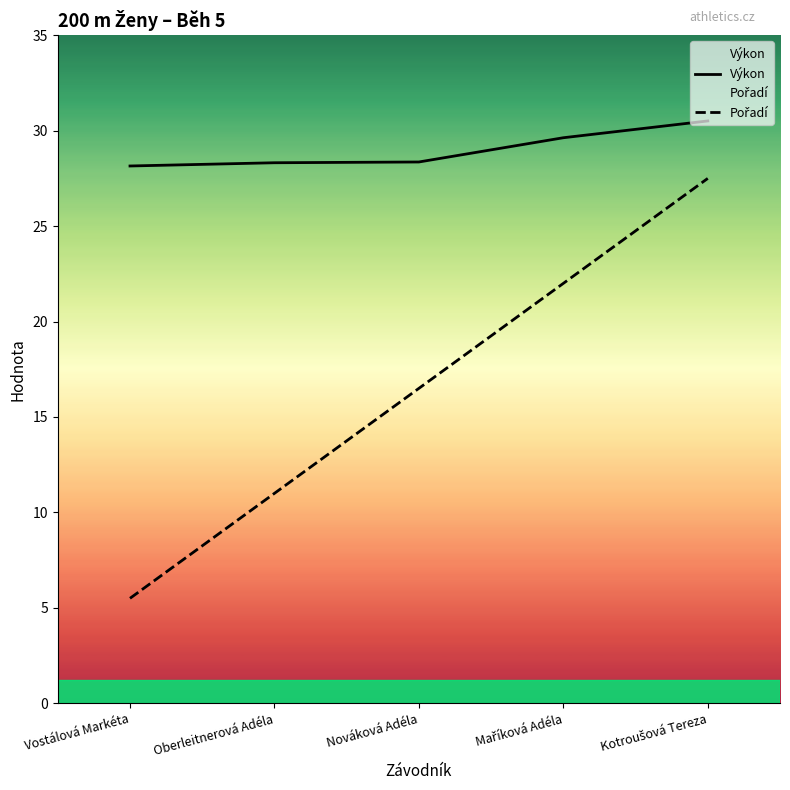

What is the difference between the second highest and second lowest values in the Pořadí series?

11.0